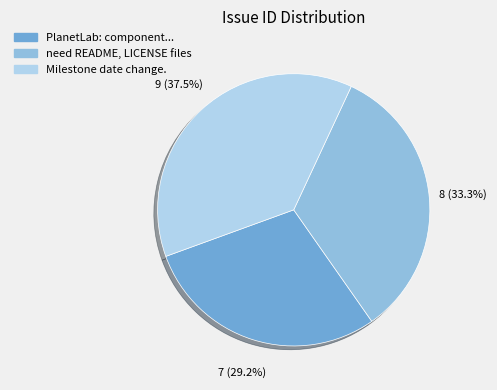

Combined, do need README, LICENSE files and Milestone date change. account for over 50%?

Yes